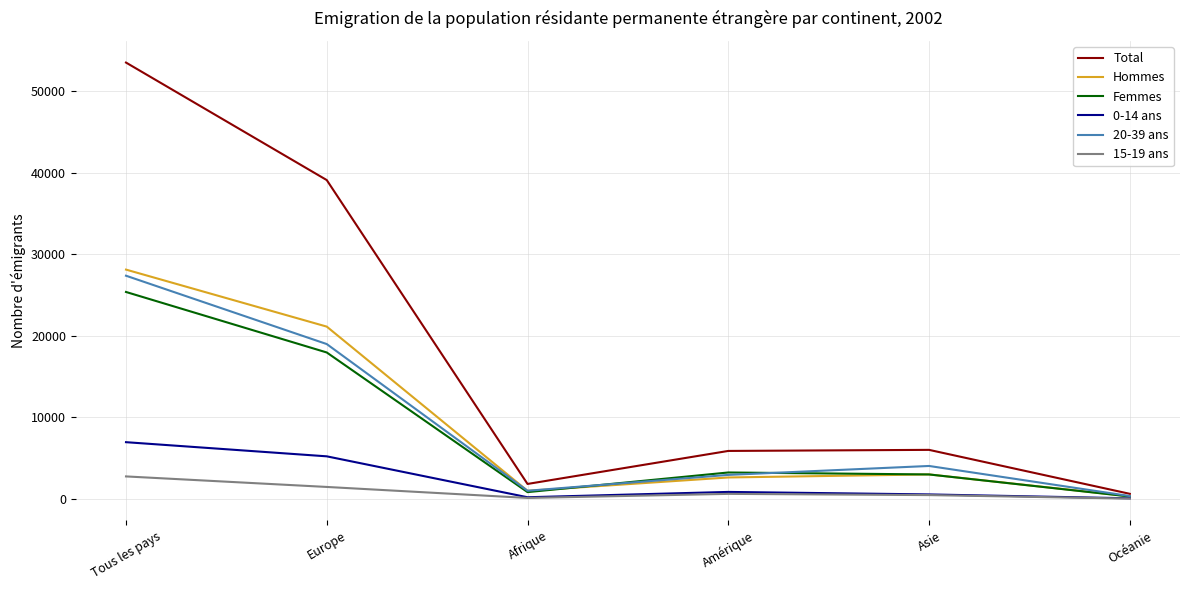

The value of Hommes at Asie is 3014. True or false?

True